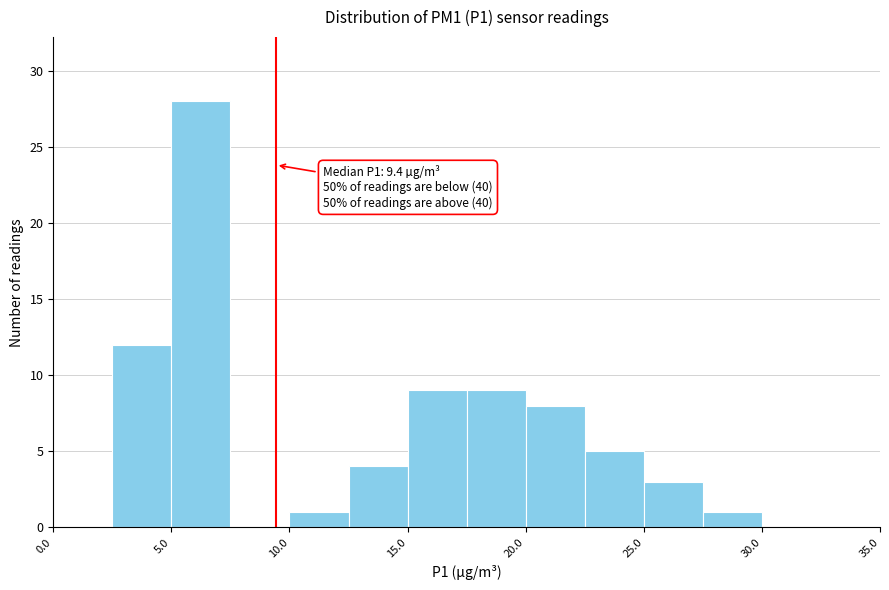

Over which range of the x-axis is the bar tallest?

5.0 to 7.5